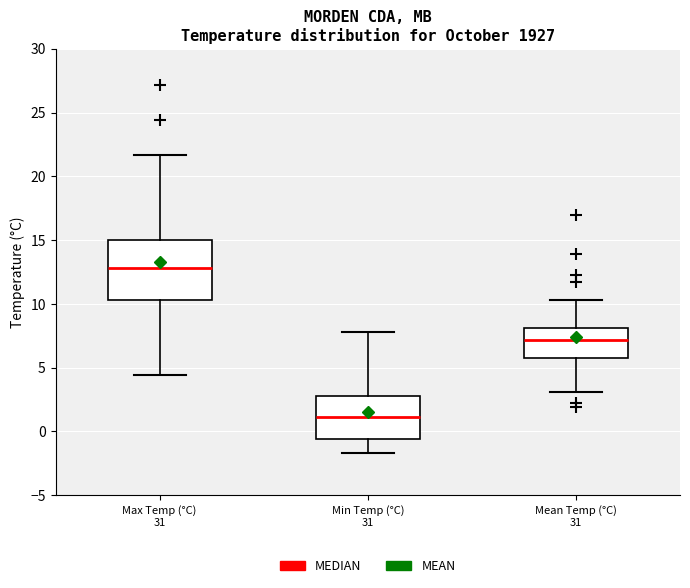

Comparing the boxes themselves (not the whiskers), which one is the tallest?

Max Temp (°C) 31